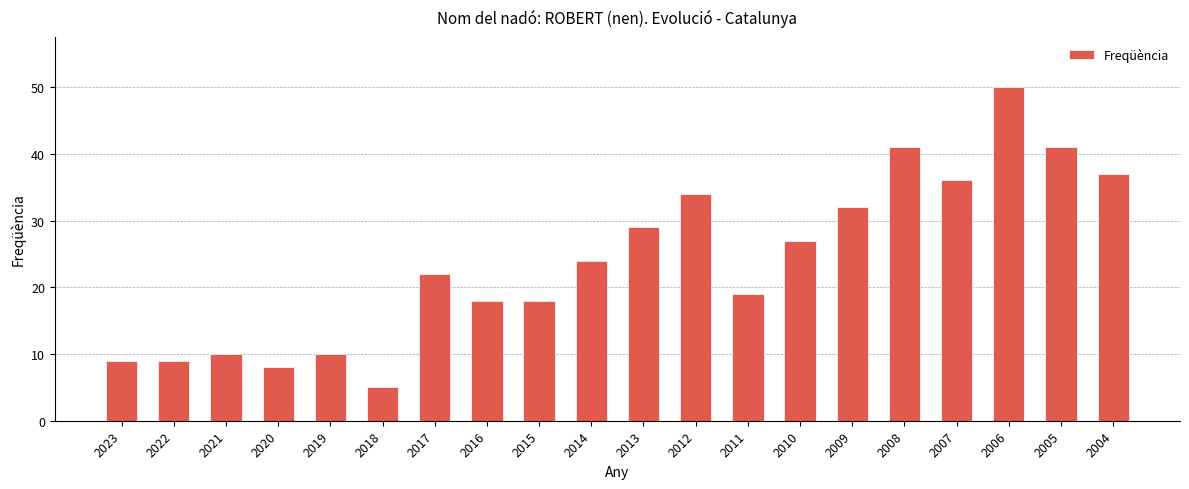

What is the value of the 2nd bar from the left?

9